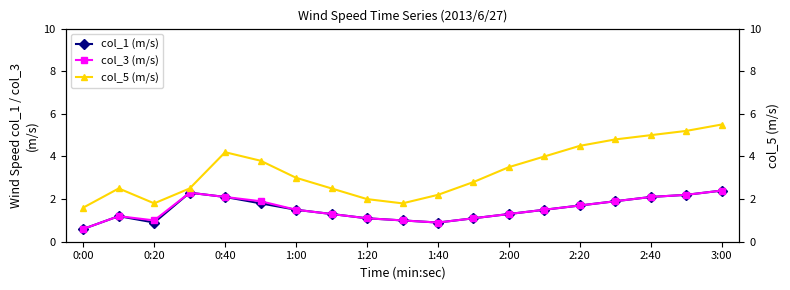

True or false: col_1 (m/s) has a value of 1.4 at 0:20.

False